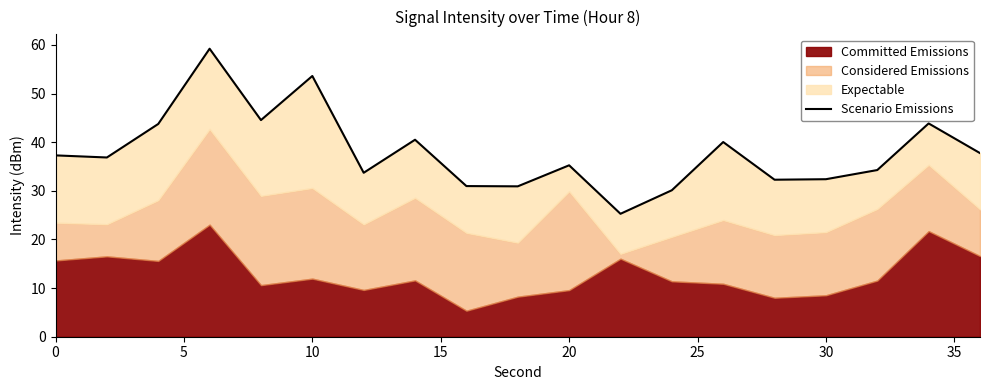

The chart shows a value of 21.8 at 18. True or false?

False